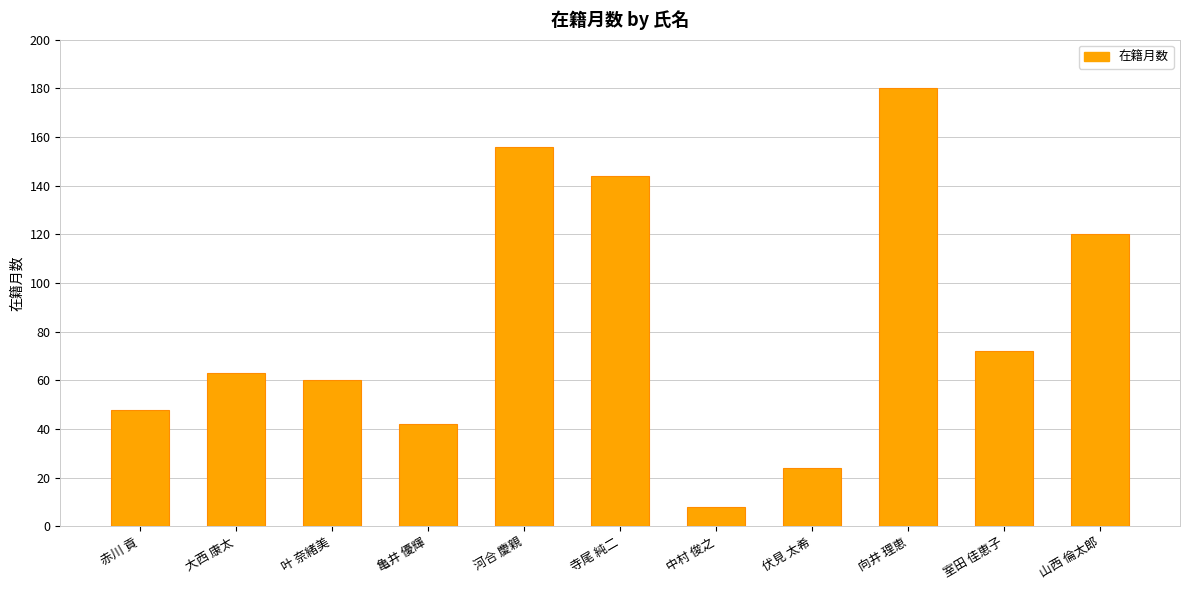

Rank the categories by value from highest to lowest.

向井 理恵, 河合 慶親, 寺尾 純二, 山西 倫太郎, 室田 佳恵子, 大西 康太, 叶 奈緒美, 赤川 貢, 亀井 優輝, 伏見 太希, 中村 俊之